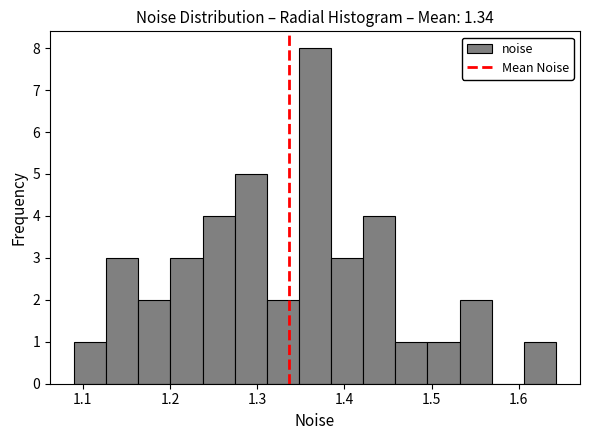

Read against the x-axis, roughly where is the centre of the tallest bar?

1.37